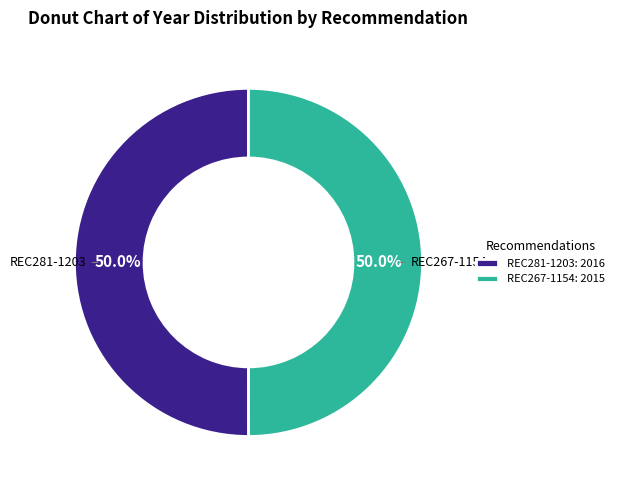

To the nearest percent, what percentage of the pie is REC267-1154?

50%